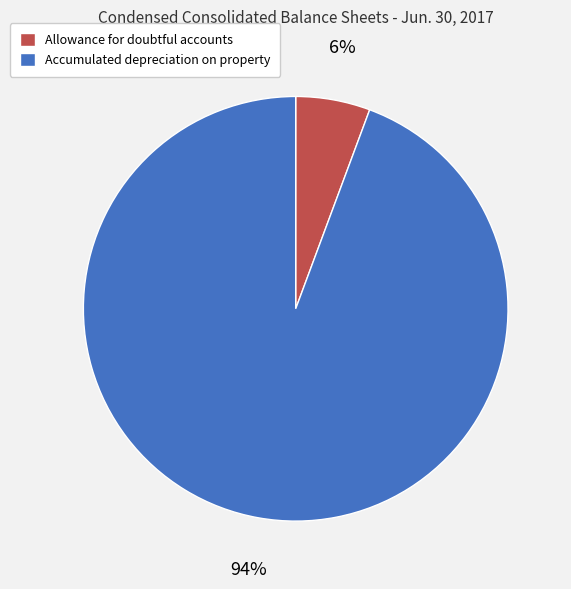

Does Accumulated depreciation on property represent more than half of the total?

Yes